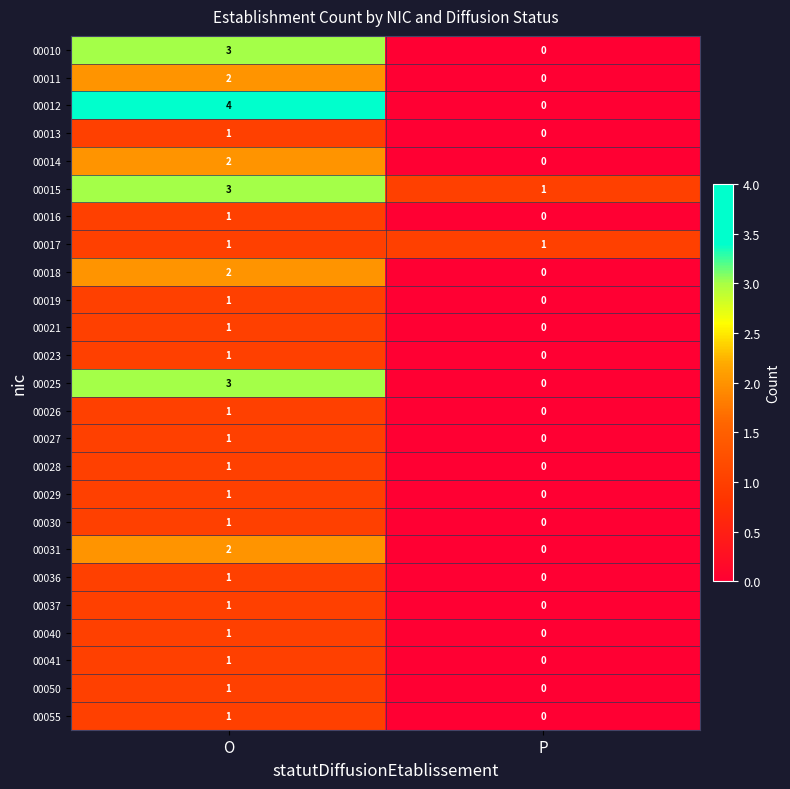

Is the value of 00031 at O greater than the value of 00019 at O?

Yes